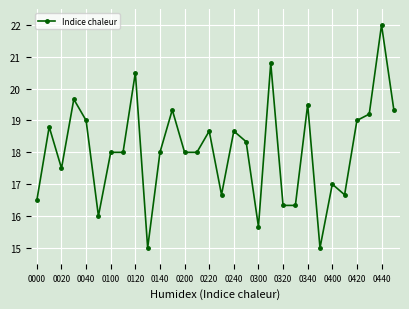

How many lines are shown in the chart?

1